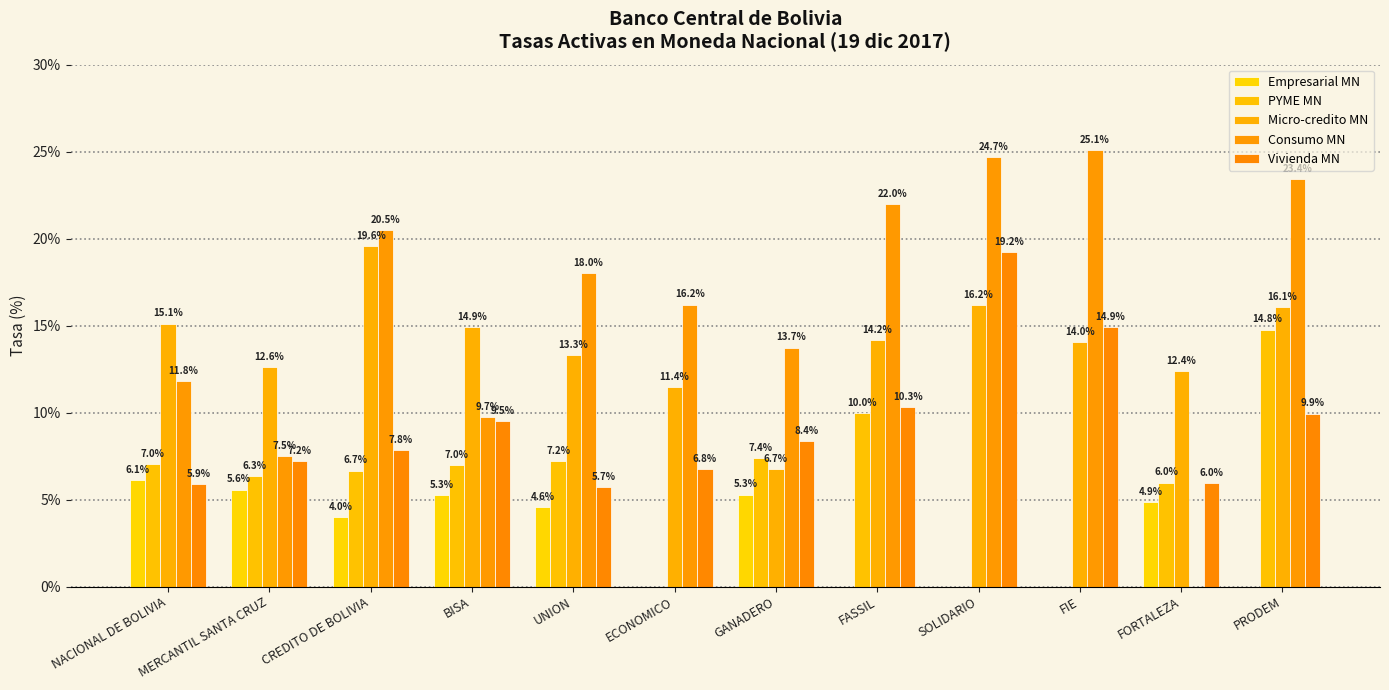

What position from the left is FORTALEZA?

11